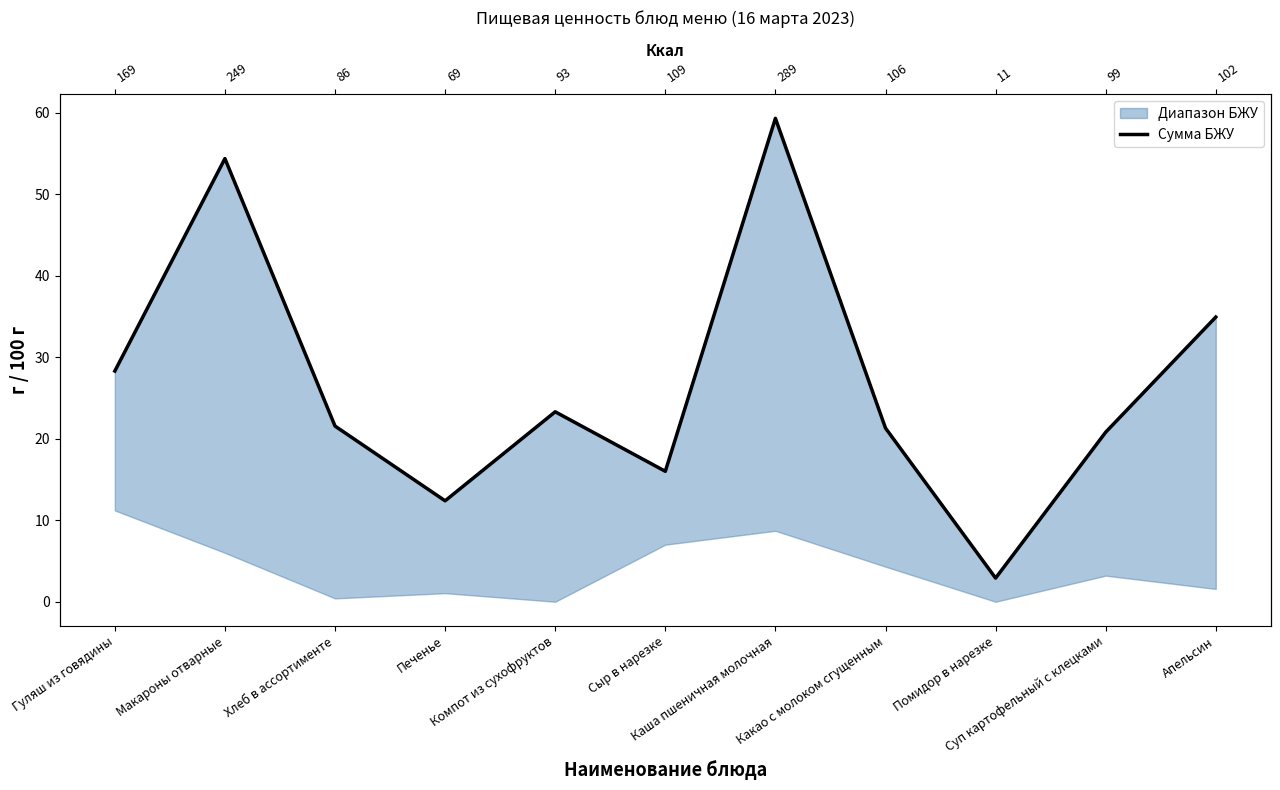

What is the average value?

26.8